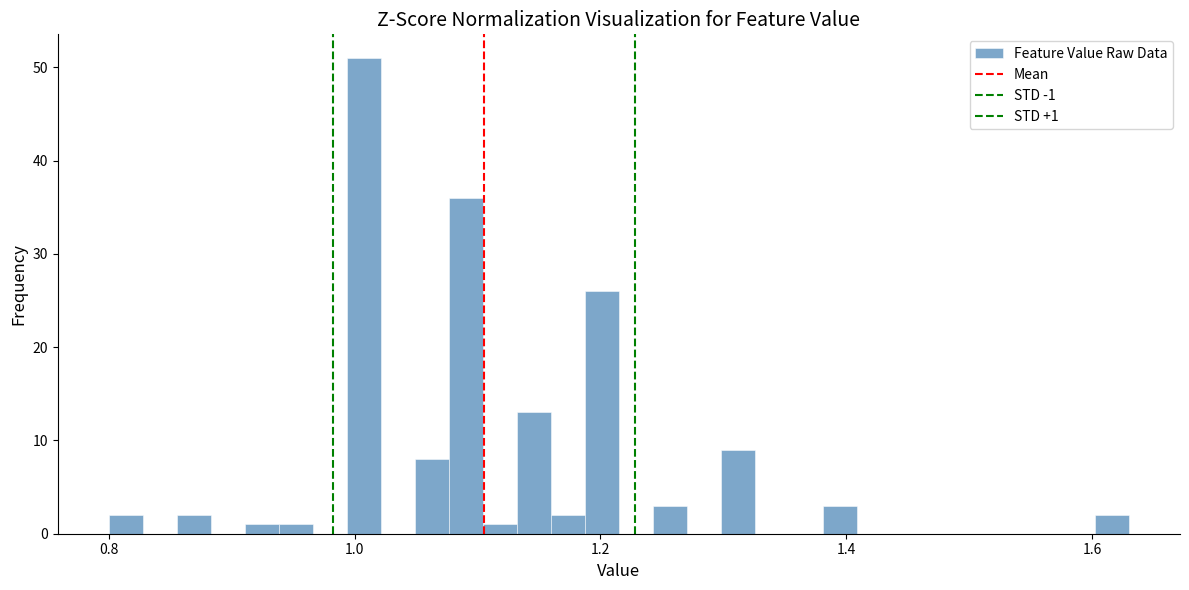

Read against the x-axis, roughly where is the centre of the tallest bar?

1.00